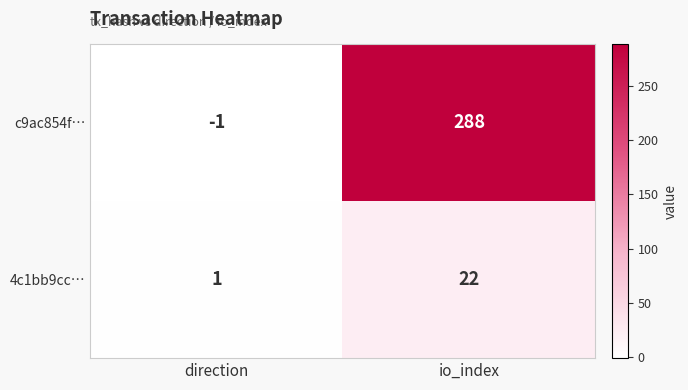

Which series has the largest total across all categories?

c9ac854f…